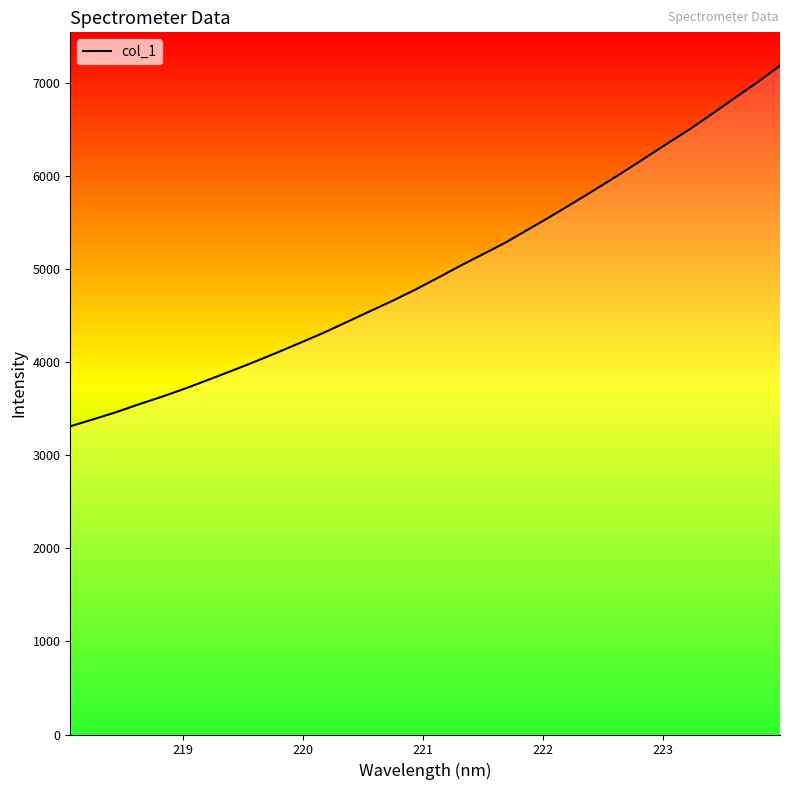

What is the difference between the maximum and minimum values?

3875.4